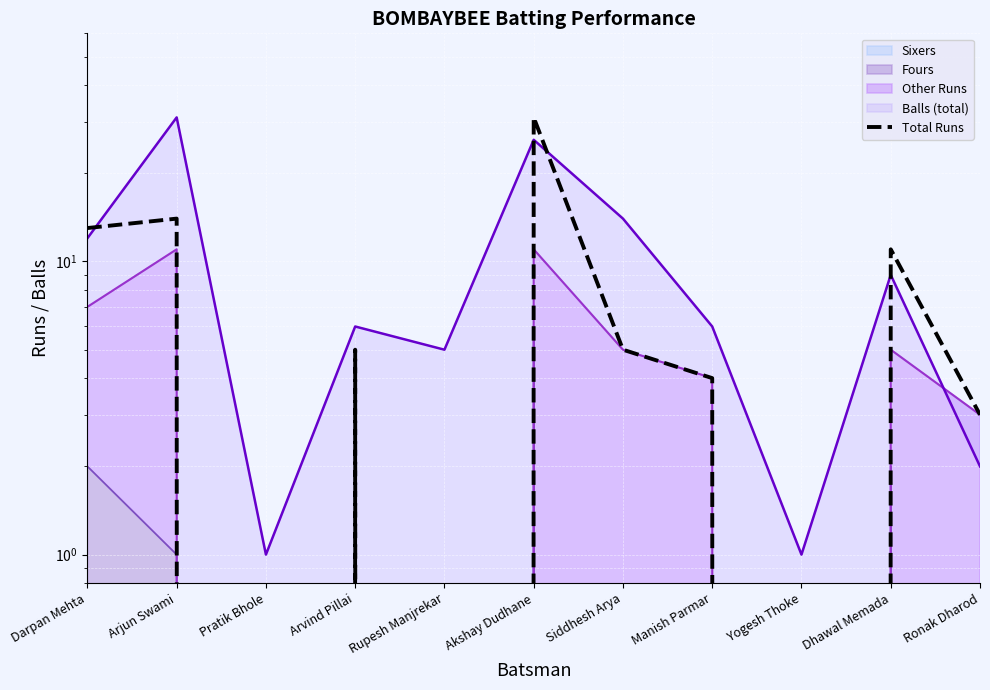

What is the change in value from Arjun Swami to Dhawal Memada?

-3